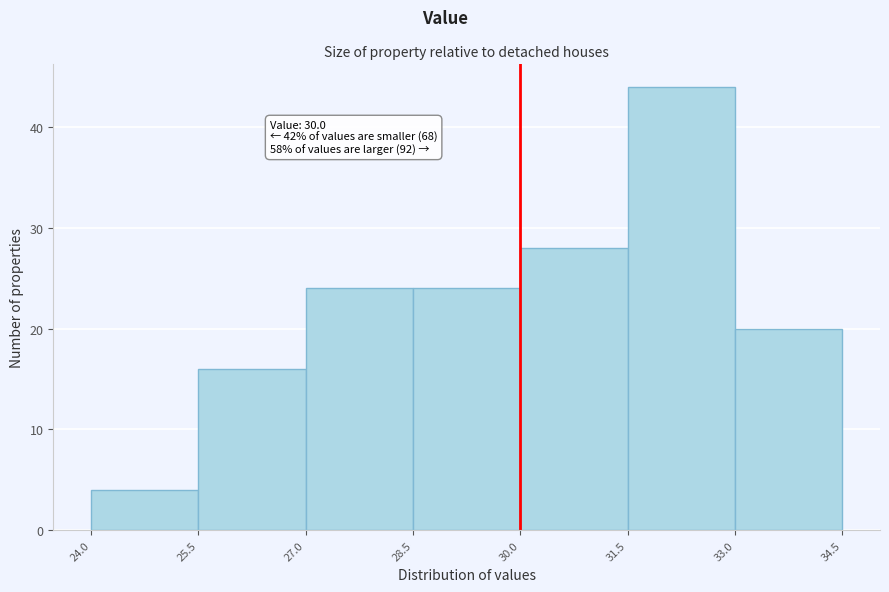

Over which range of the x-axis is the bar tallest?

31.5 to 33.0